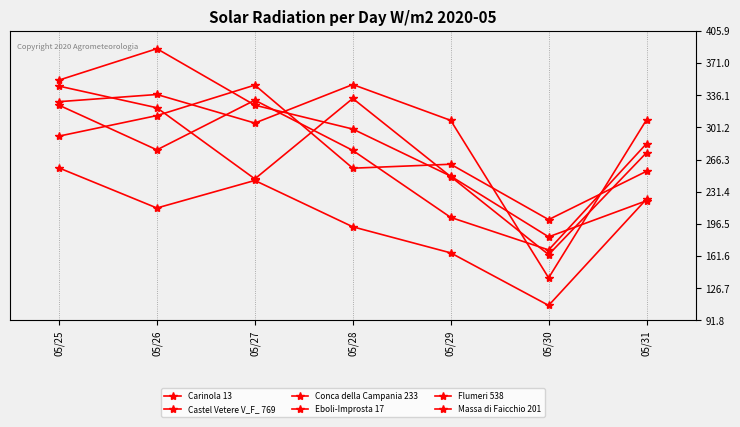

In Eboli-Improsta 17, how many points are higher than both neighbors (excluding endpoints)?

2